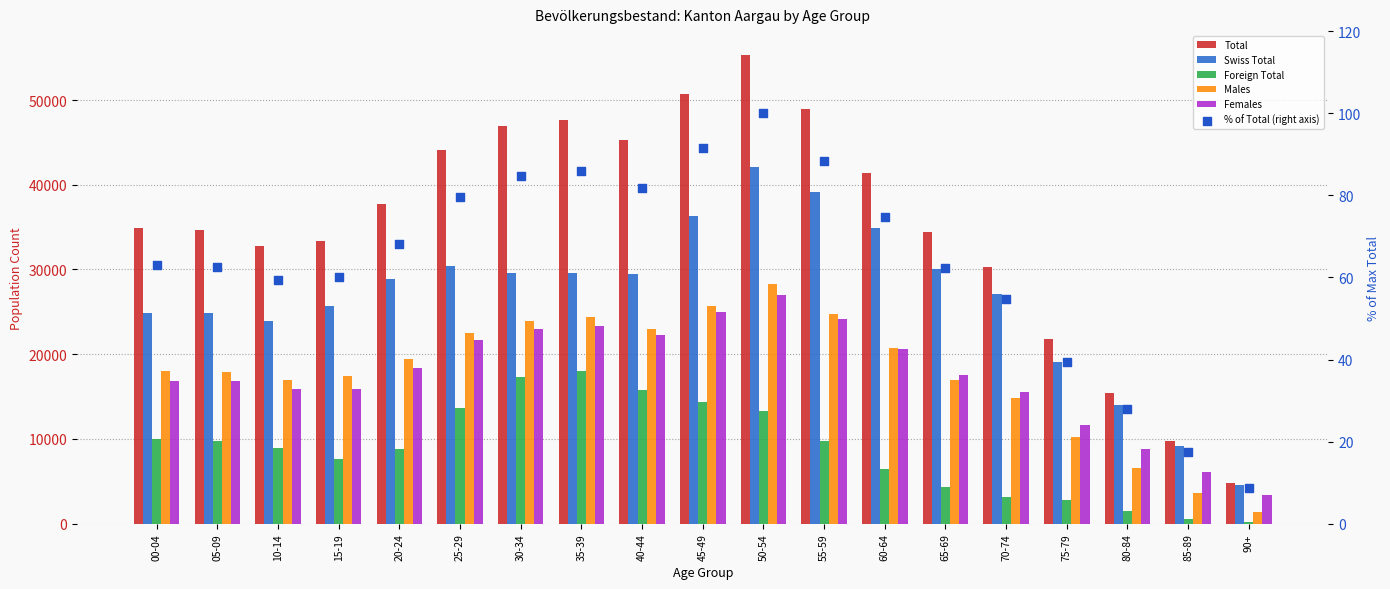

Which series reaches the maximum Y coordinate?

Total